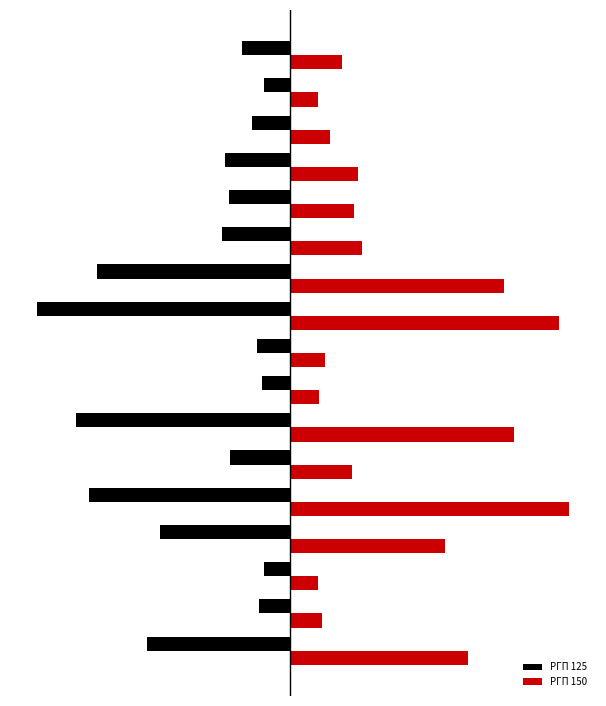

What are all the series names shown in the legend?

РГП 125, РГП 150